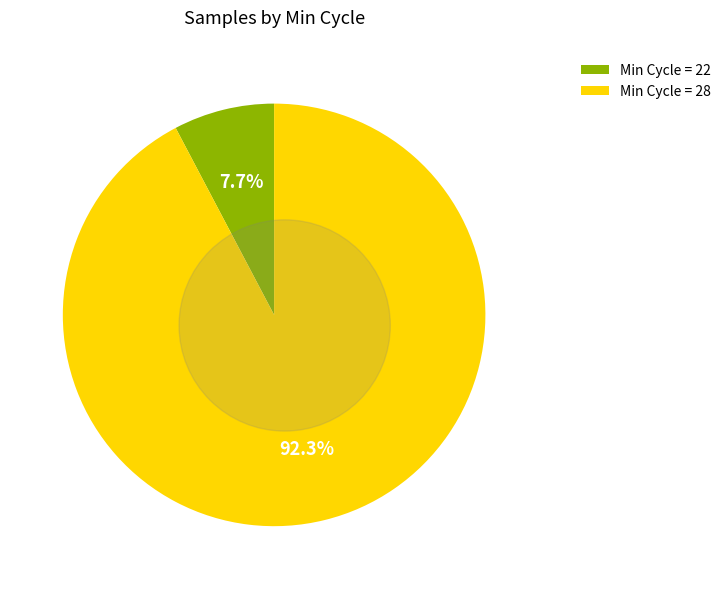

What is the ratio of the value at 28 to the value at 28?

1.0